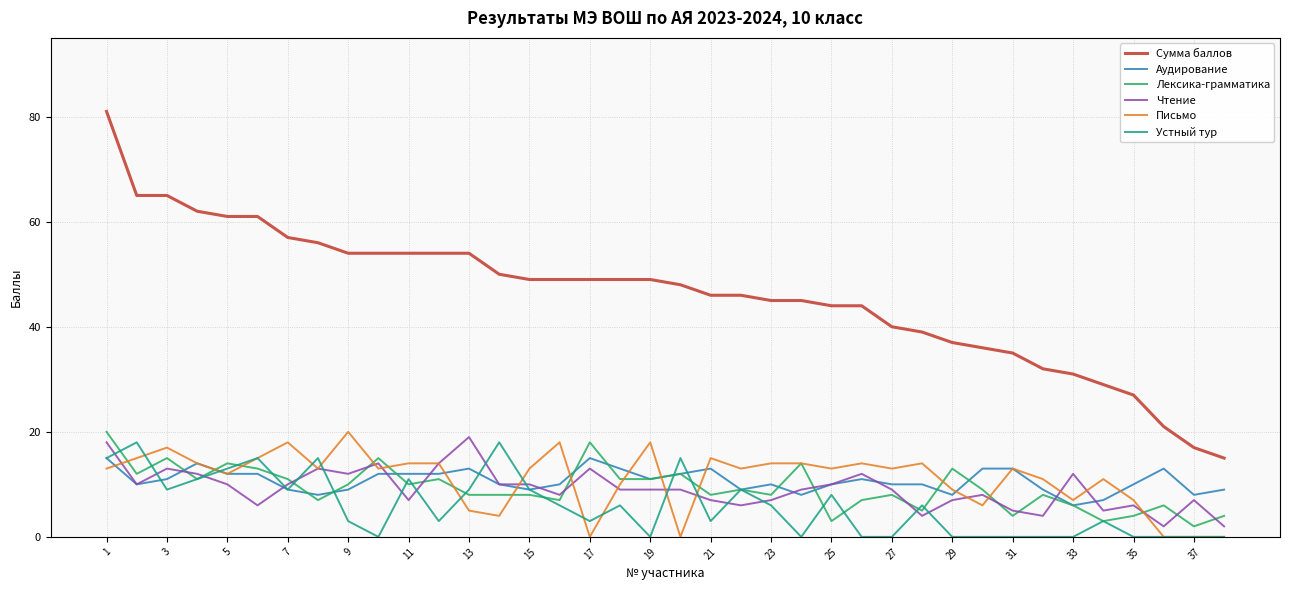

Which series has the widest spread of values?

Сумма баллов